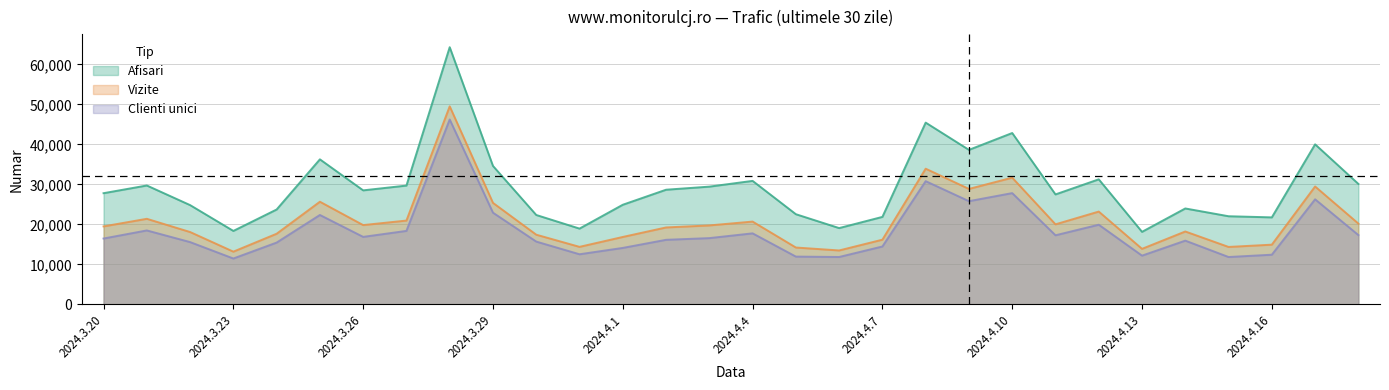

How many data points in Clienti unici are above 16552?

14